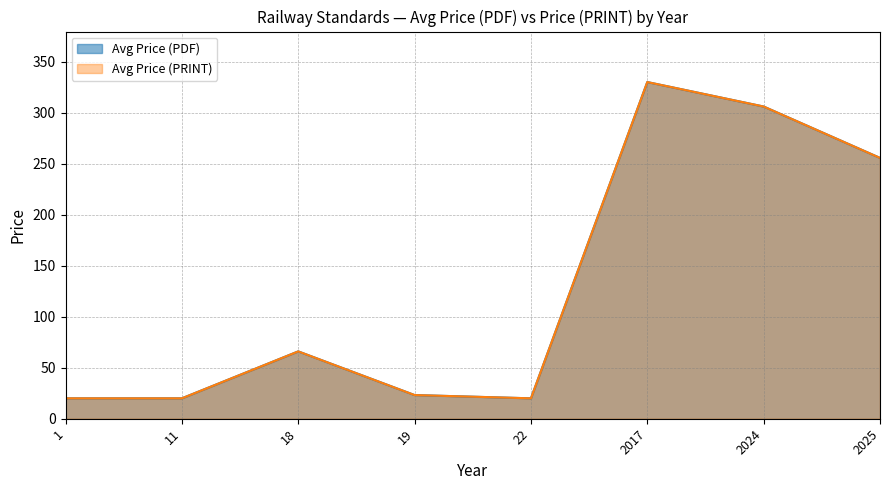

Rank the series at 19 from highest to lowest value.

Avg Price (PDF), Avg Price (PRINT)